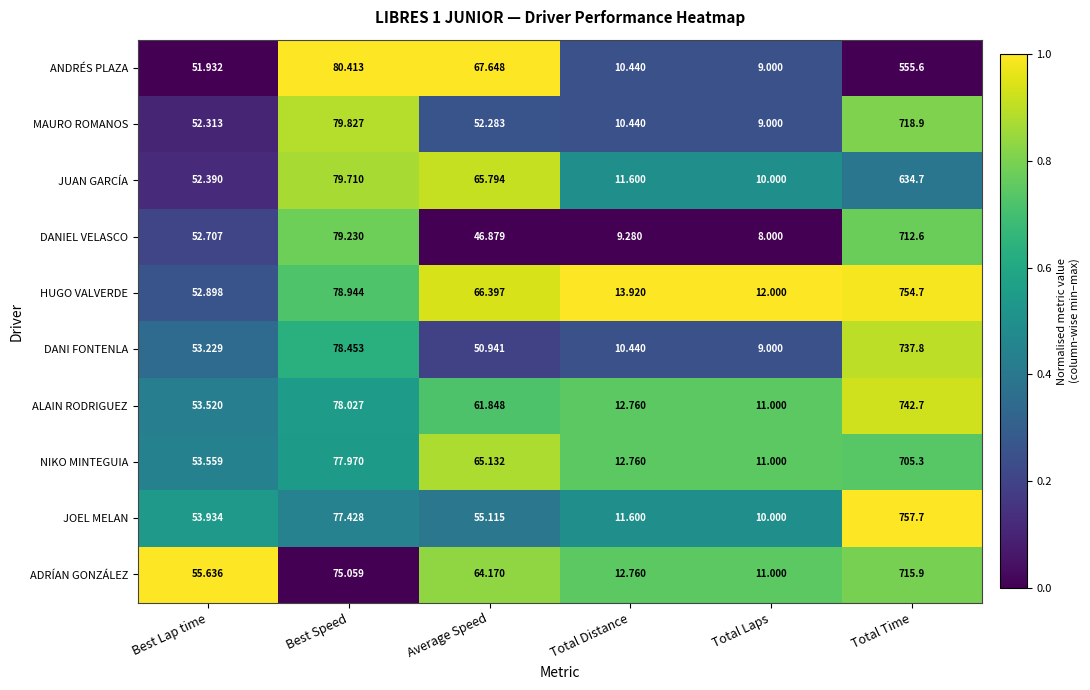

Between Total Distance and Total Laps, which series saw the biggest shift?

HUGO VALVERDE